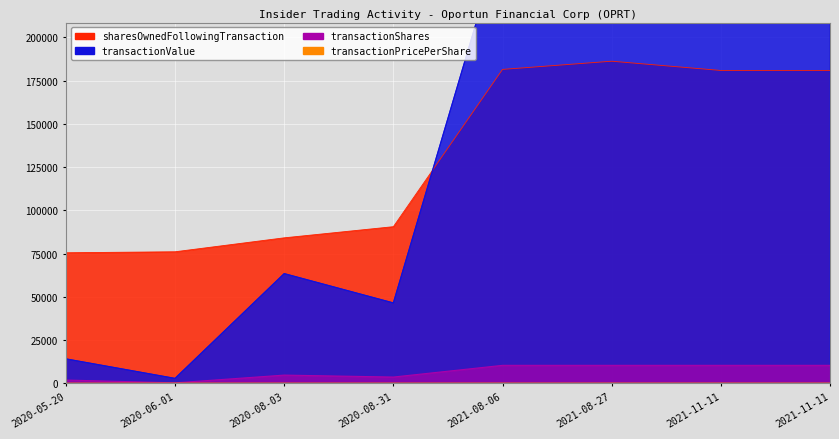

Reading left to right, list all the values displayed in this chart.

sharesOwnedFollowingTransaction: 75497	76068	84132	90580	181525	186261	180910	180910
transactionValue: 14137	2847	63444	46486	260000	265200	286000	286000
transactionShares: 1903	281	4759	3630	10400	10400	10400	10400
transactionPricePerShare: 7	10	13	12	25	25	27	27